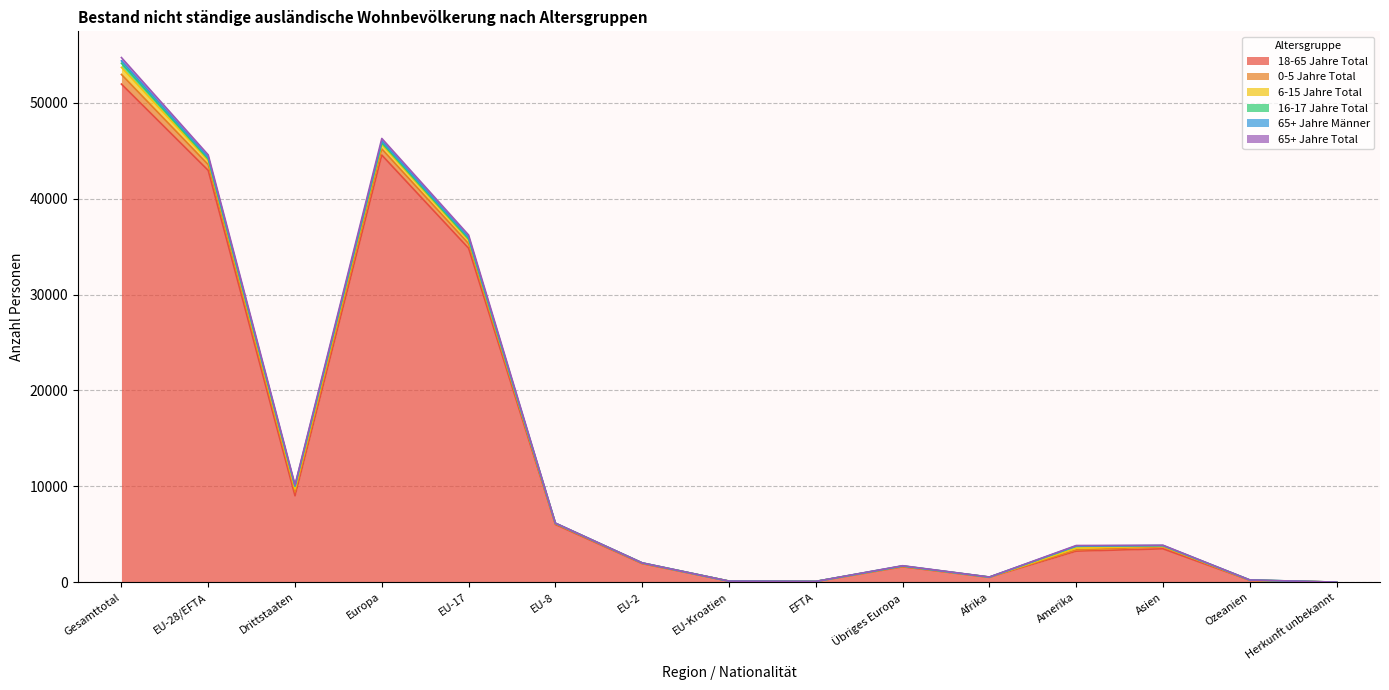

What is the smallest value displayed?

3